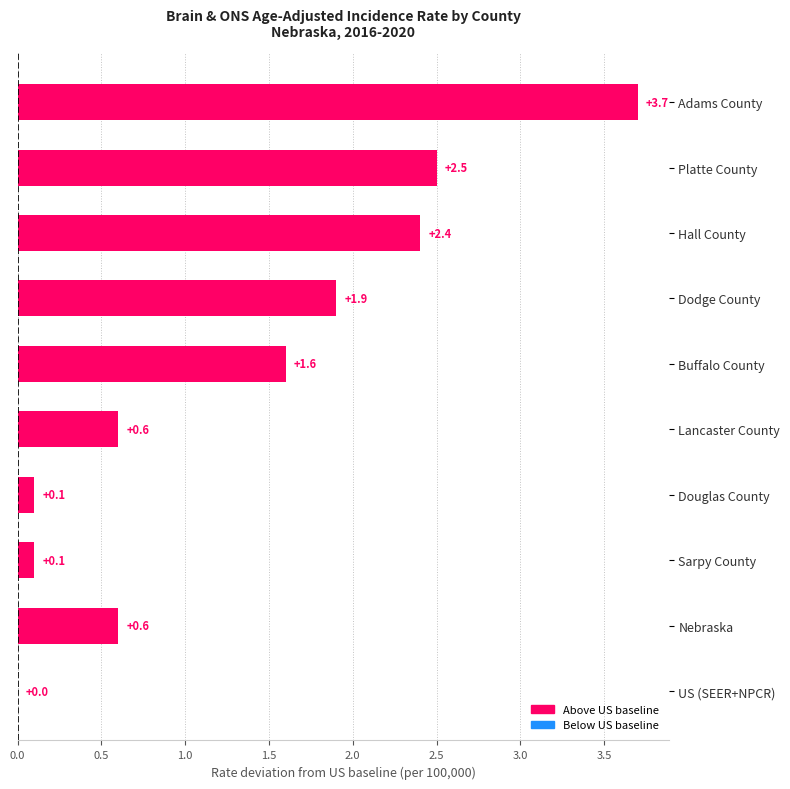

What is the sum of the values at Hall County and Platte County?

4.9